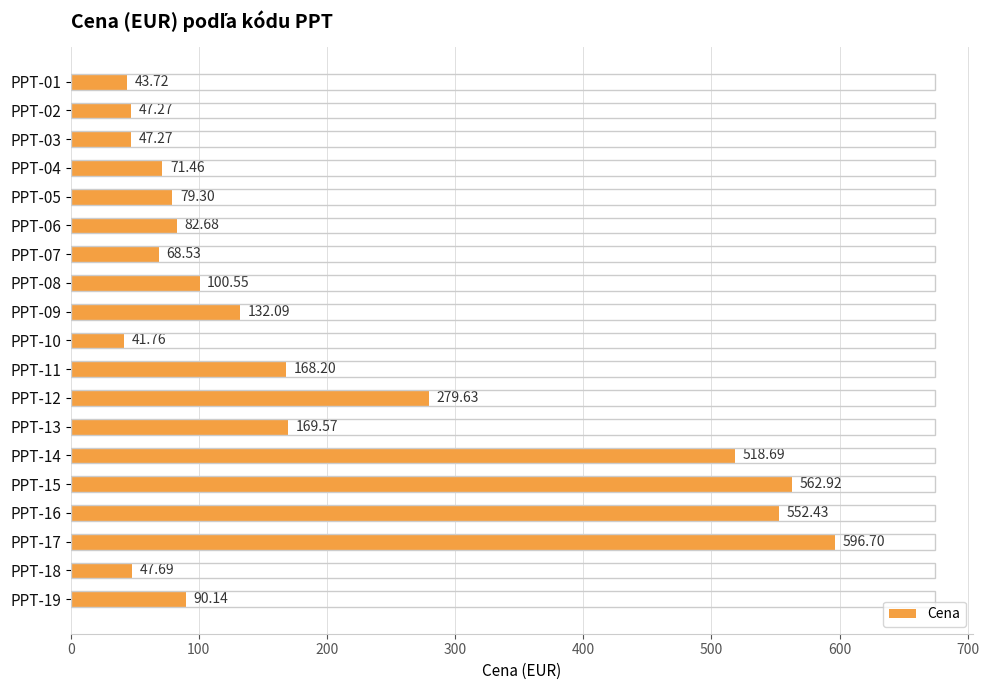

What is the change in value from PPT-02 to PPT-14?

+471.4